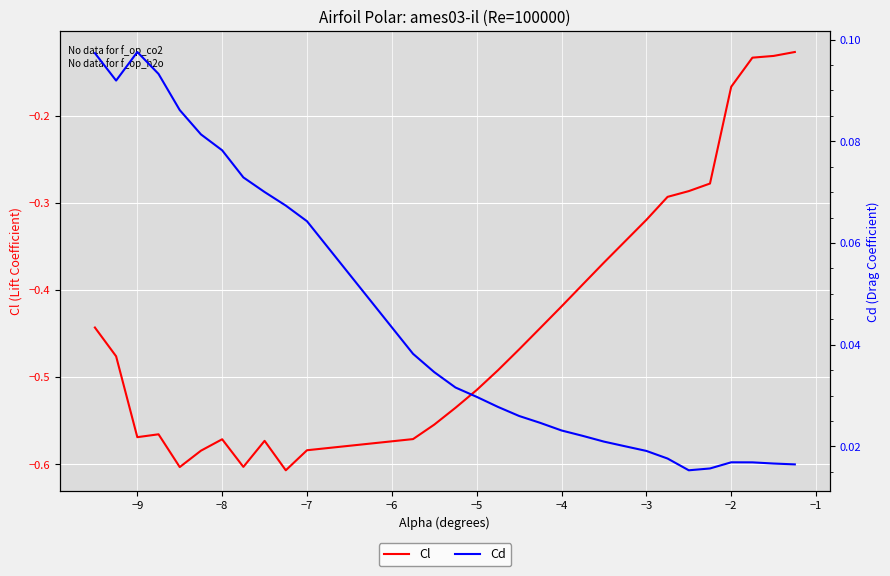

Count the number of data series in this chart.

2